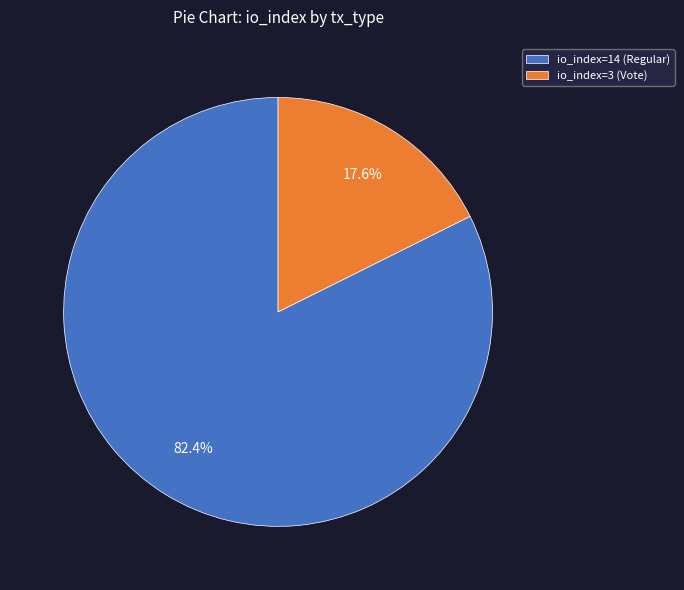

Which has a higher value, io_index=3 (Vote) or io_index=14 (Regular)?

io_index=14 (Regular)